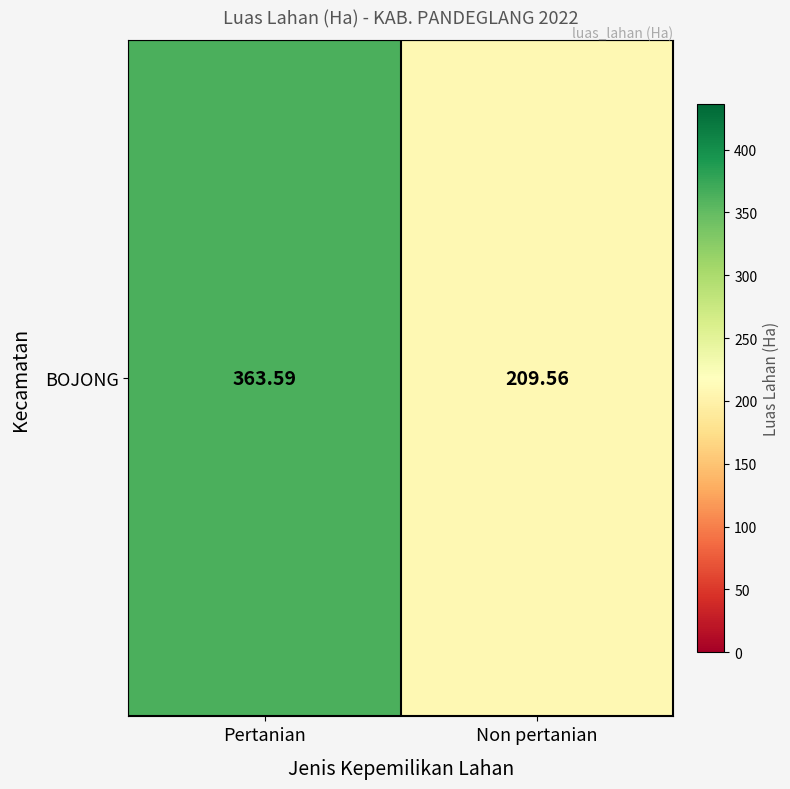

What is the difference between the maximum and minimum values?

154.0